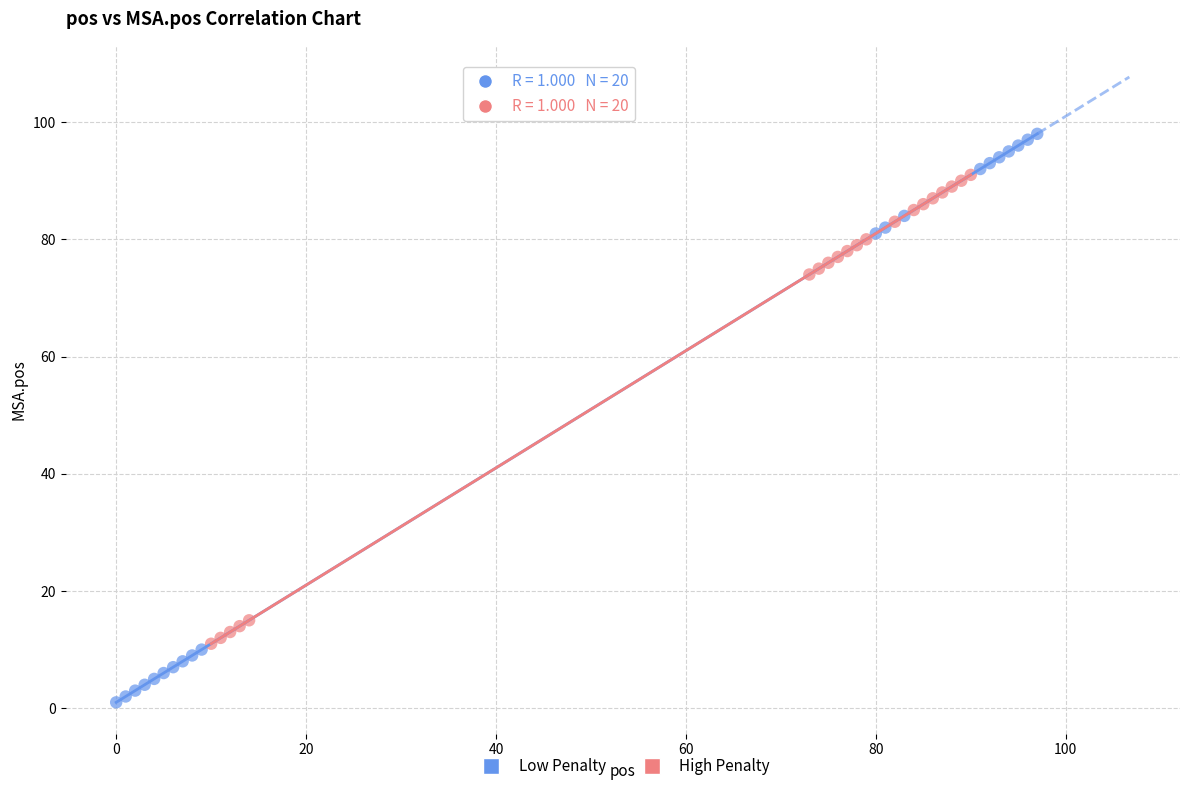

Which series has the widest spread of Y values?

Low Penalty